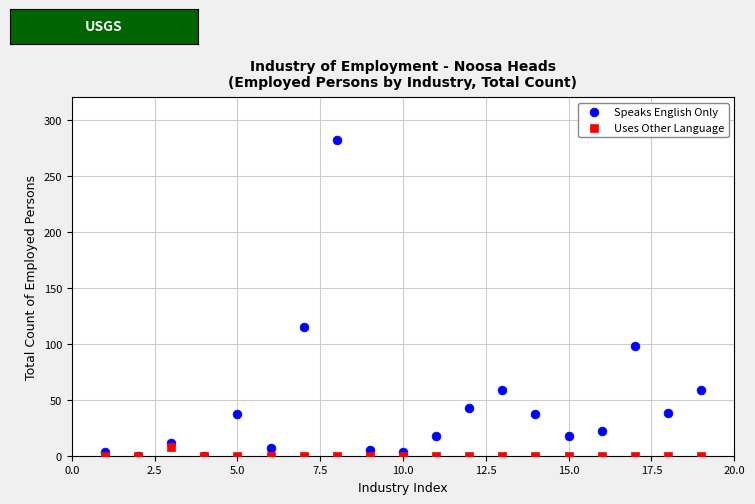

In the Speaks English Only series, what Y value is closest to 141?

115